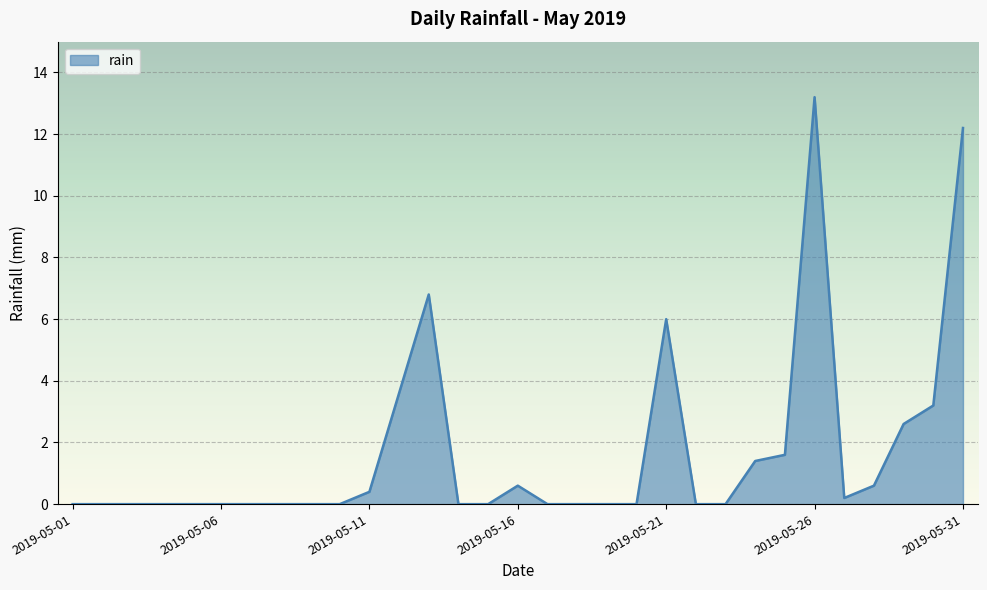

What is the maximum value shown in the chart?

13.2